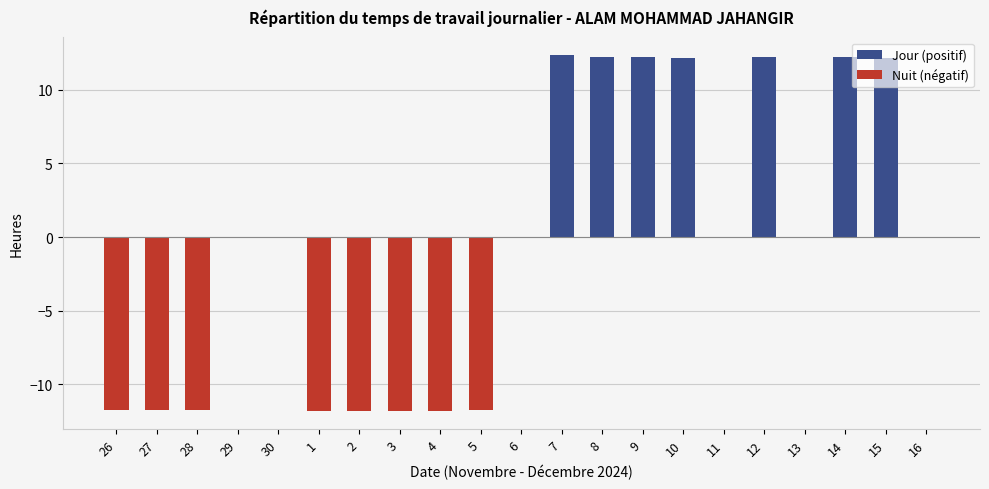

Between 10 and 30, which is larger?

10